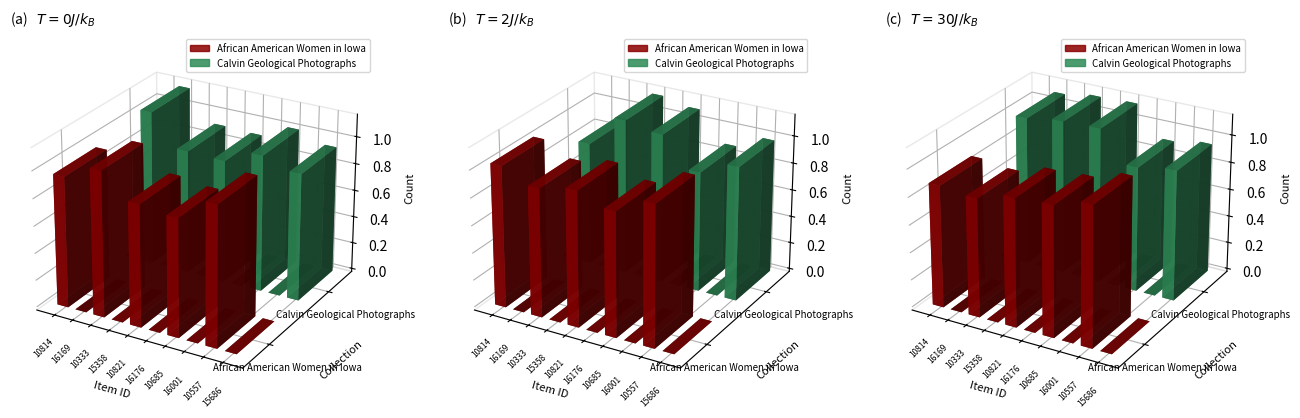

Does the chart contain any negative values?

No